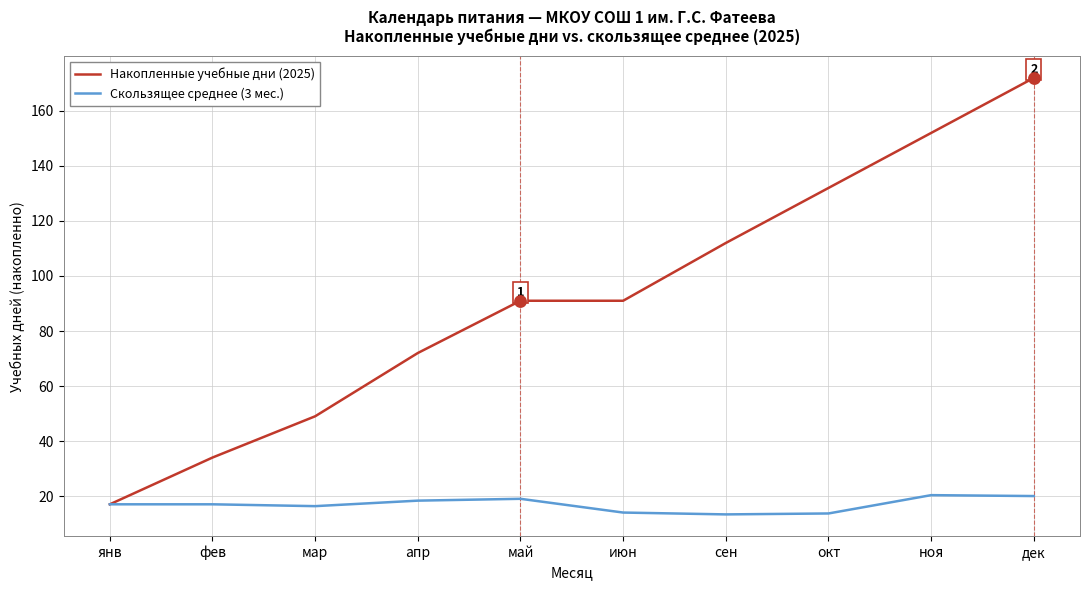

Between мар and июн, which series saw the biggest shift?

Накопленные учебные дни (2025)